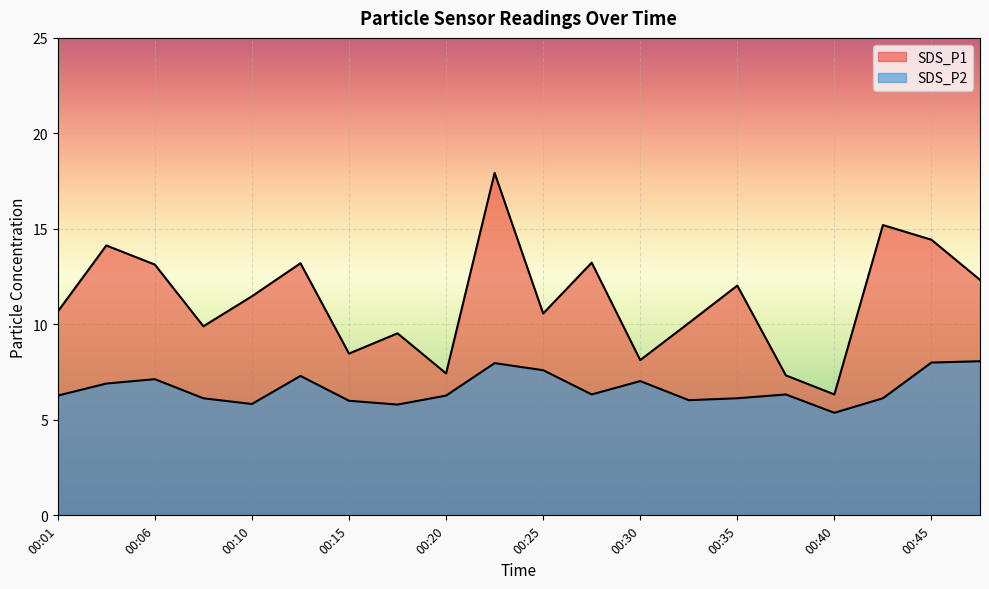

Reading left to right, what are all the values shown in this chart?

SDS_P1: 10.7	14.1	13.1	9.9	11.5	13.2	8.5	9.5	7.4	17.9	10.6	13.2	8.1	10.1	12.0	7.3	6.3	15.2	14.4	12.3
SDS_P2: 6.3	6.9	7.1	6.1	5.8	7.3	6.0	5.8	6.3	8.0	7.6	6.3	7.0	6.0	6.1	6.3	5.4	6.1	8.0	8.1